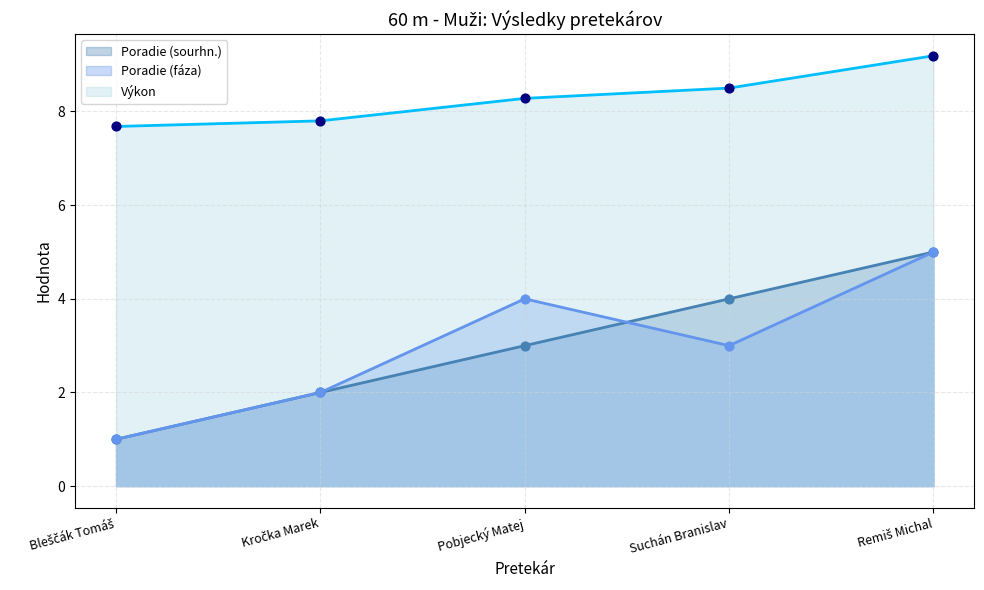

Which series has the largest total across all categories?

Výkon